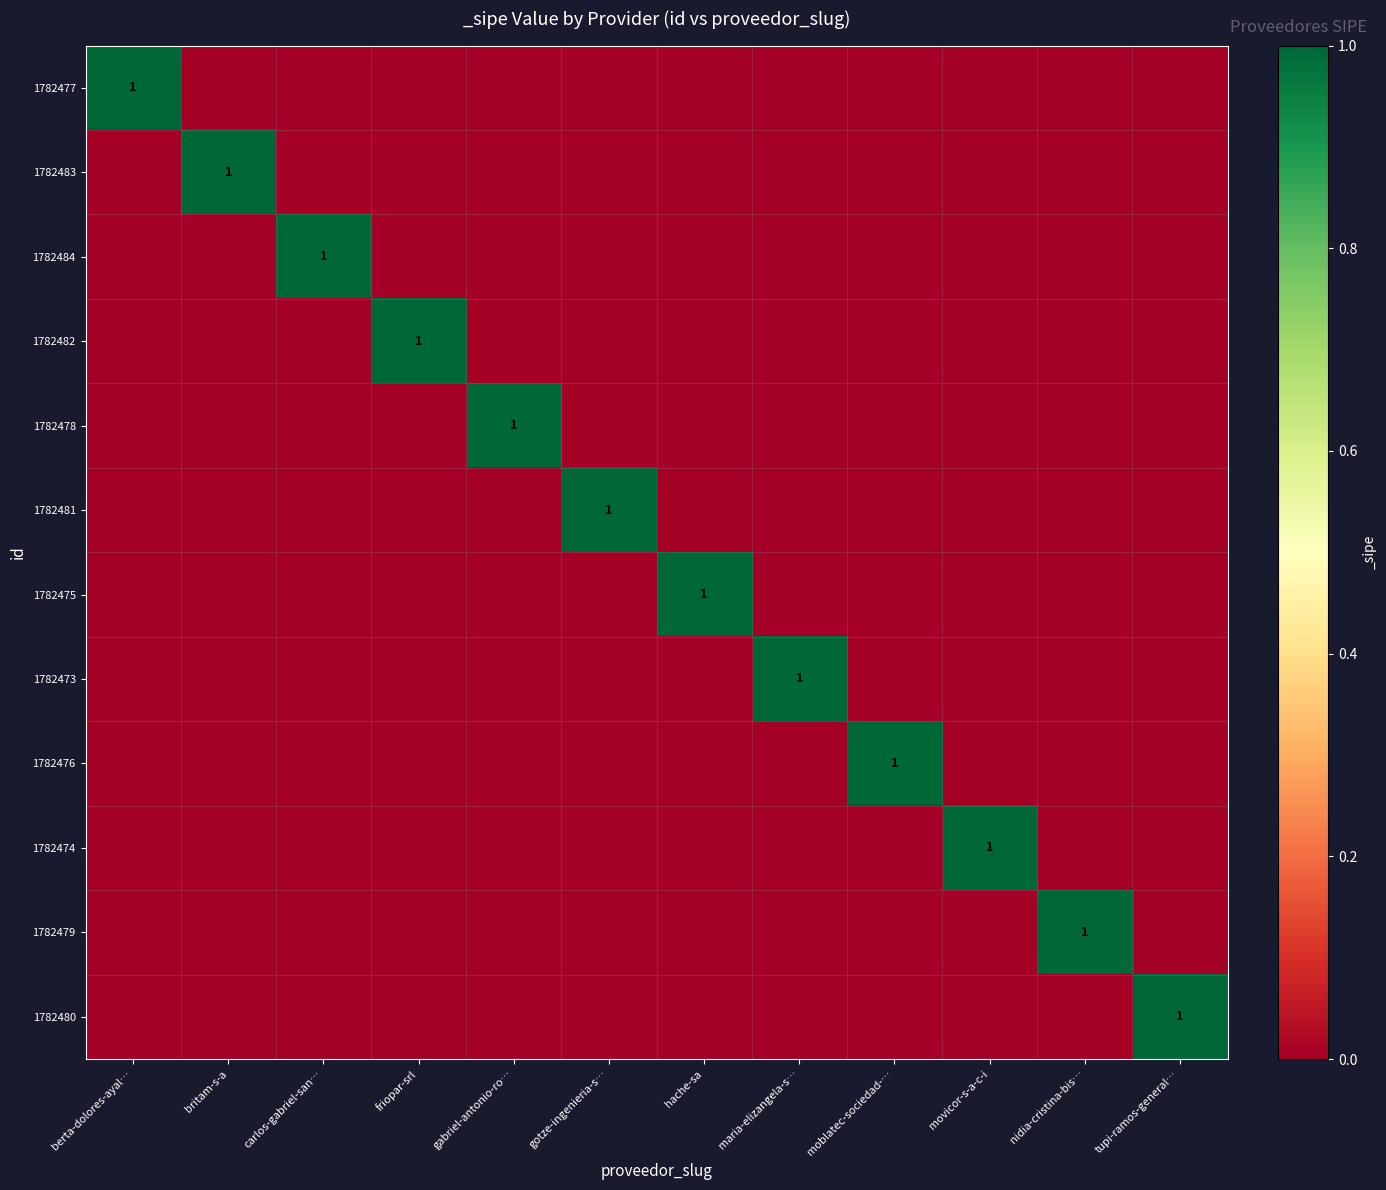

At which category is the sum across all series the highest?

berta-dolores-ayal…